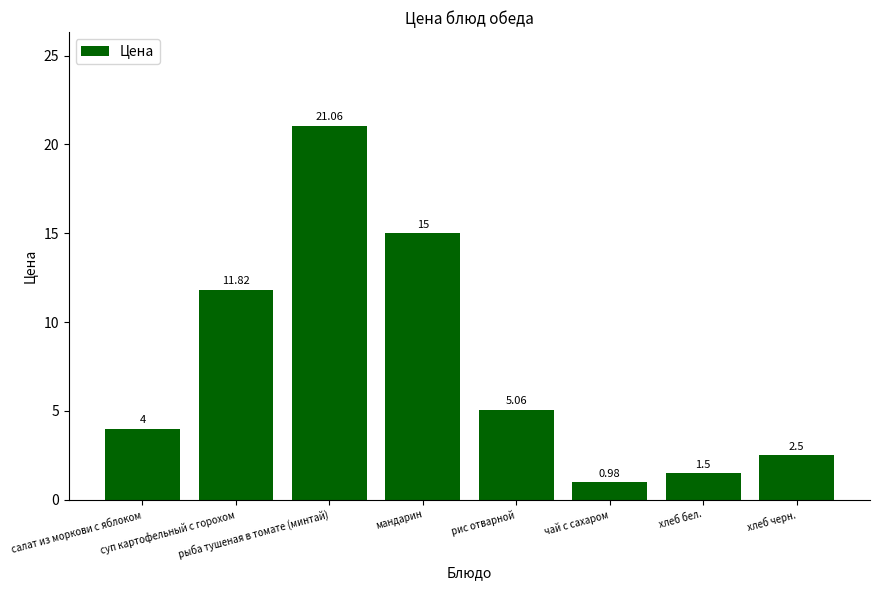

What is the average value?

7.7